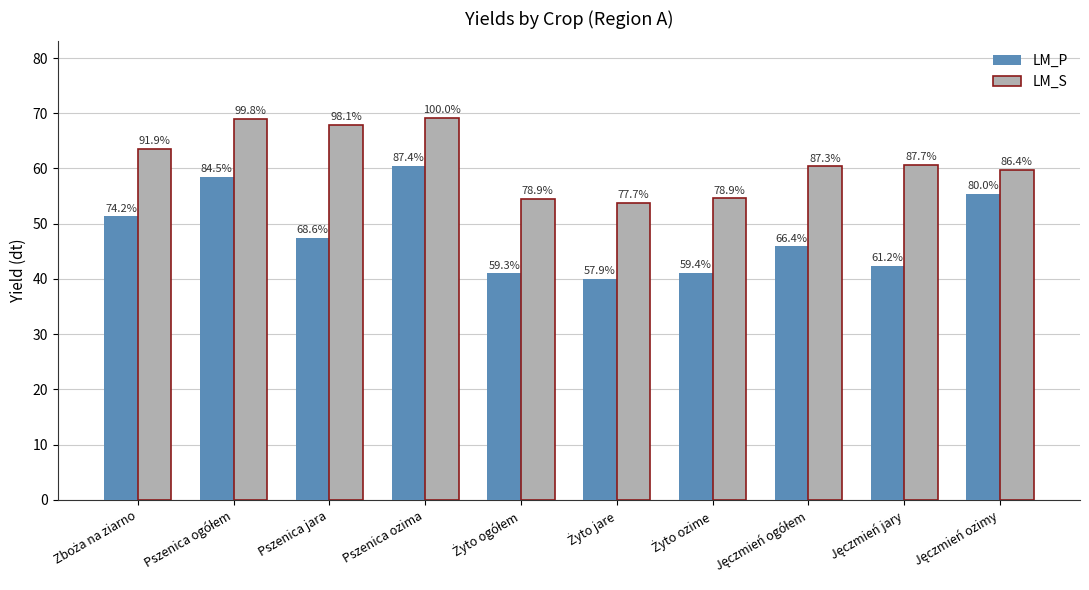

What is the difference between the maximum and minimum values in the LM_P series?

20.5